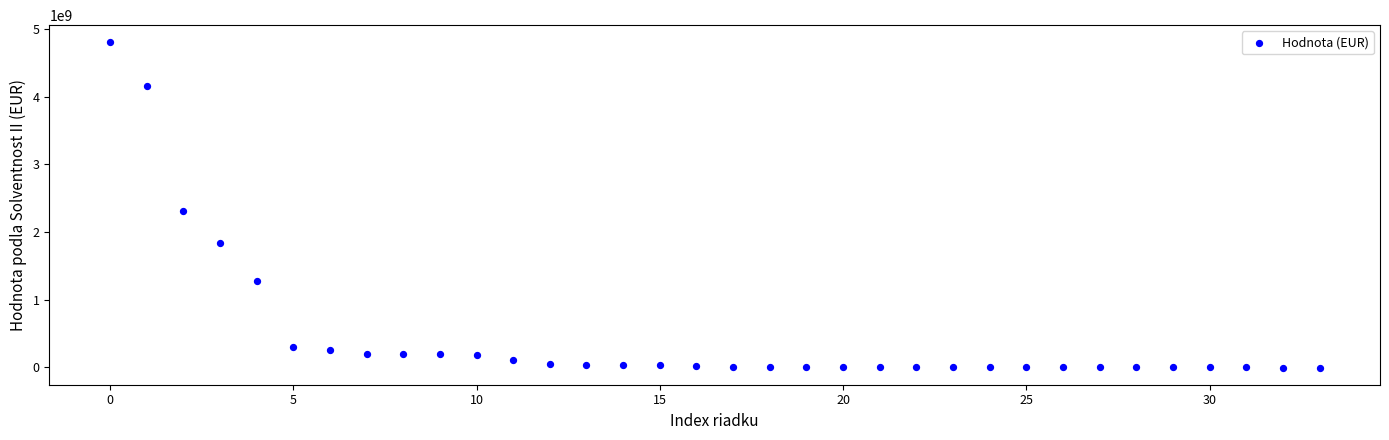

What is the range of Y values (max minus min)?

4832886063.0